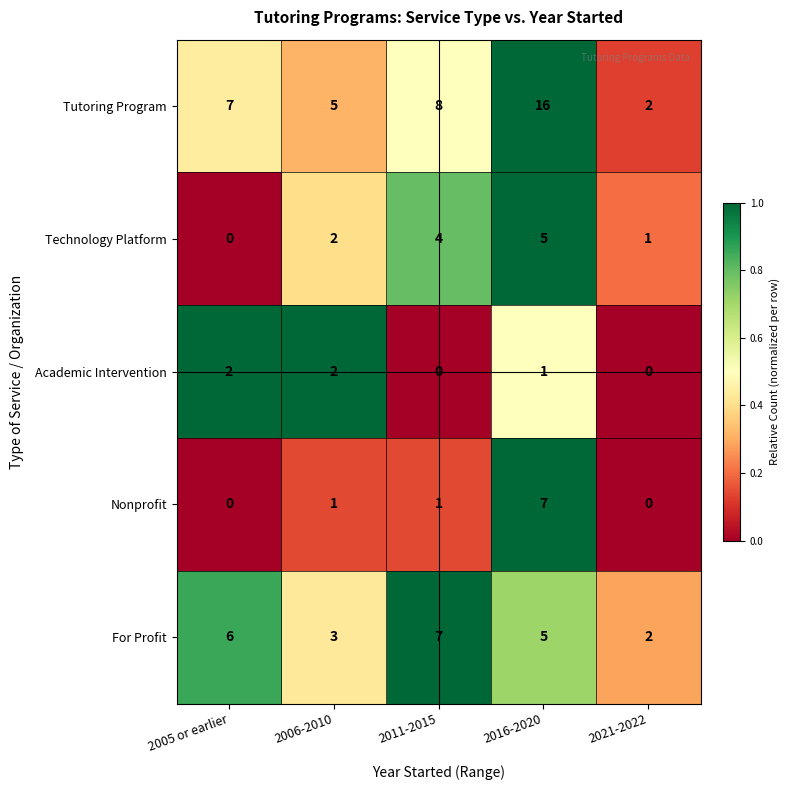

Which series has the widest spread of values?

Tutoring Program